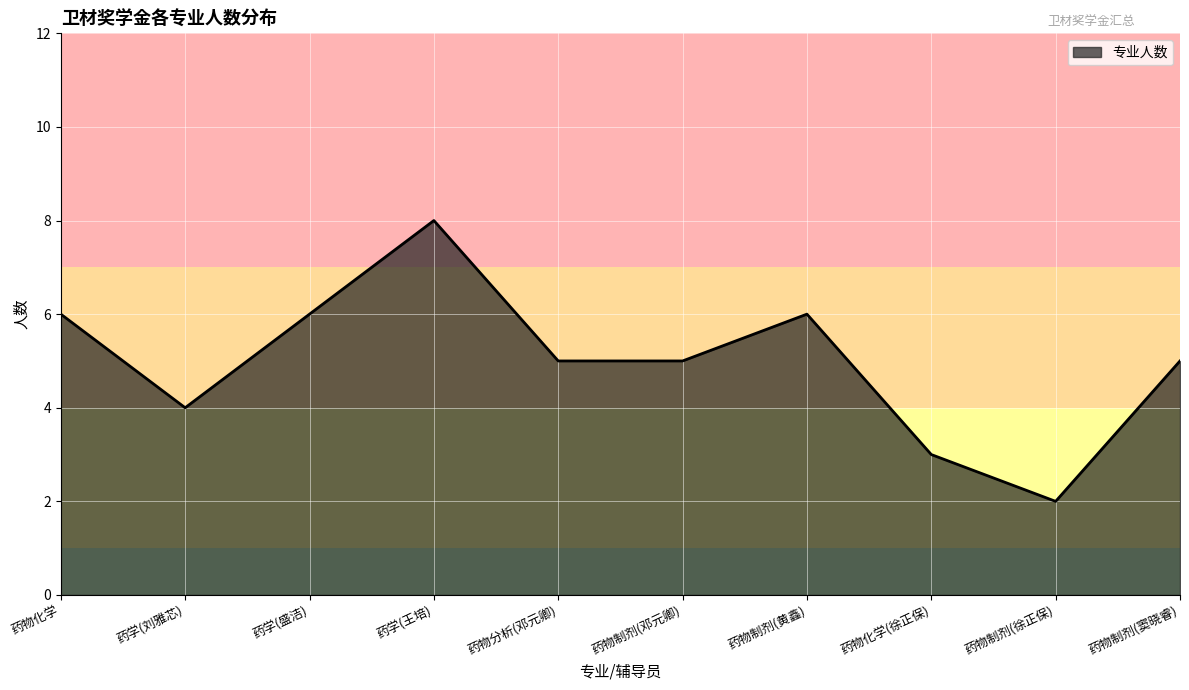

Does the chart display data point markers on the line(s)?

No